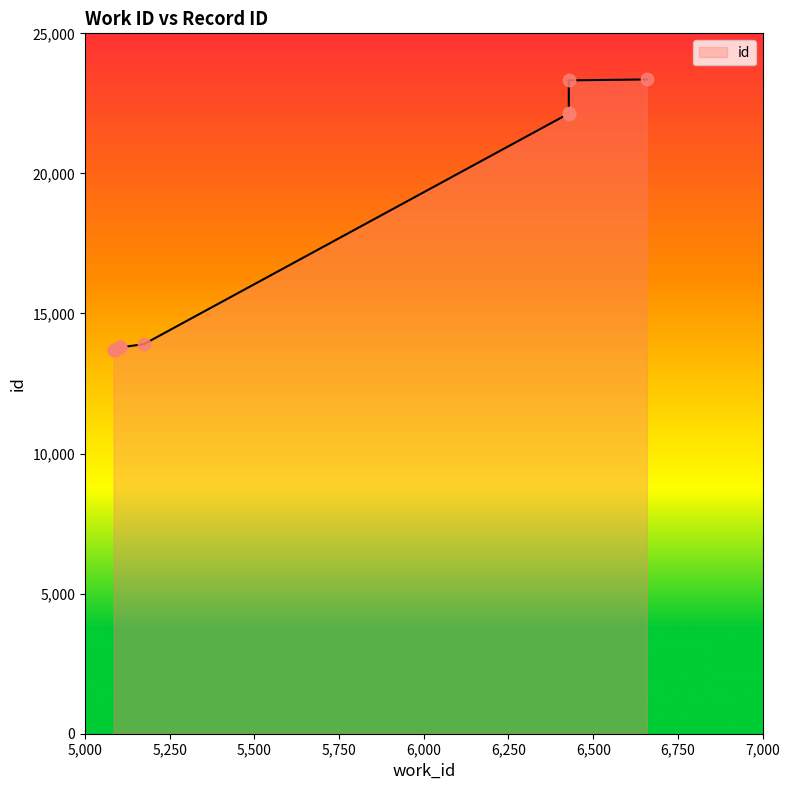

Approximately how many times larger is the value at 5105 compared to 5104?

1.0